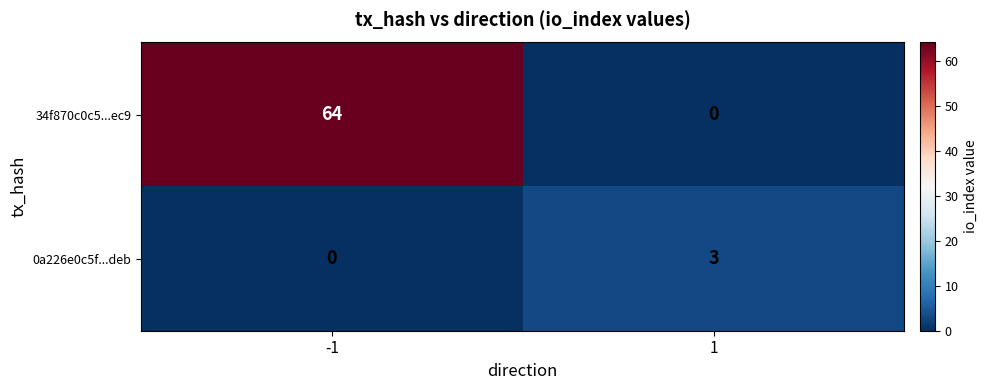

Reading right to left, transcribe all the data shown in this chart.

34f870c0c5...ec9: 1=0	-1=64
0a226e0c5f...deb: 1=3	-1=0